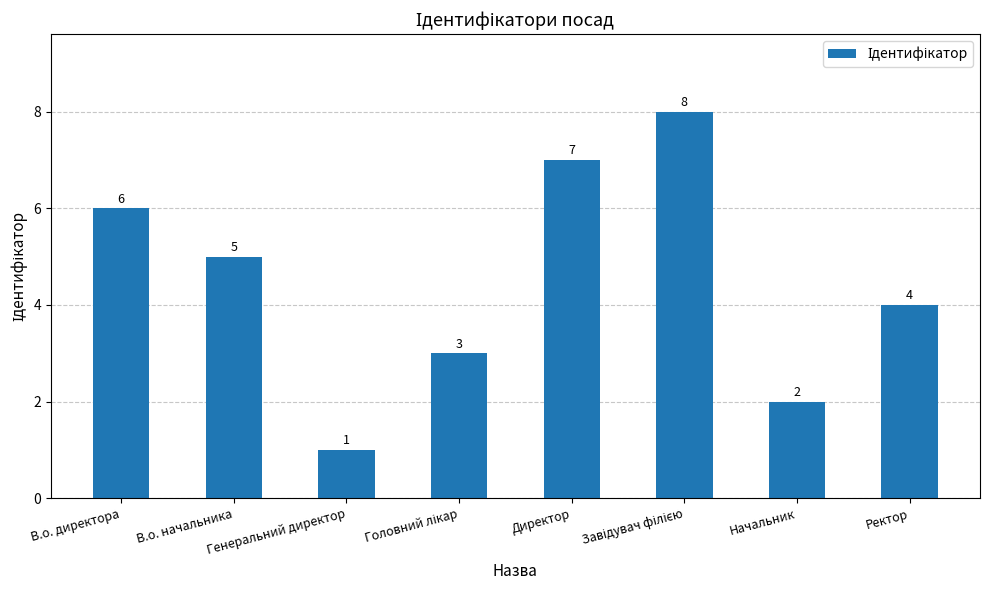

At which category does the chart reach its minimum across all series?

Генеральний директор